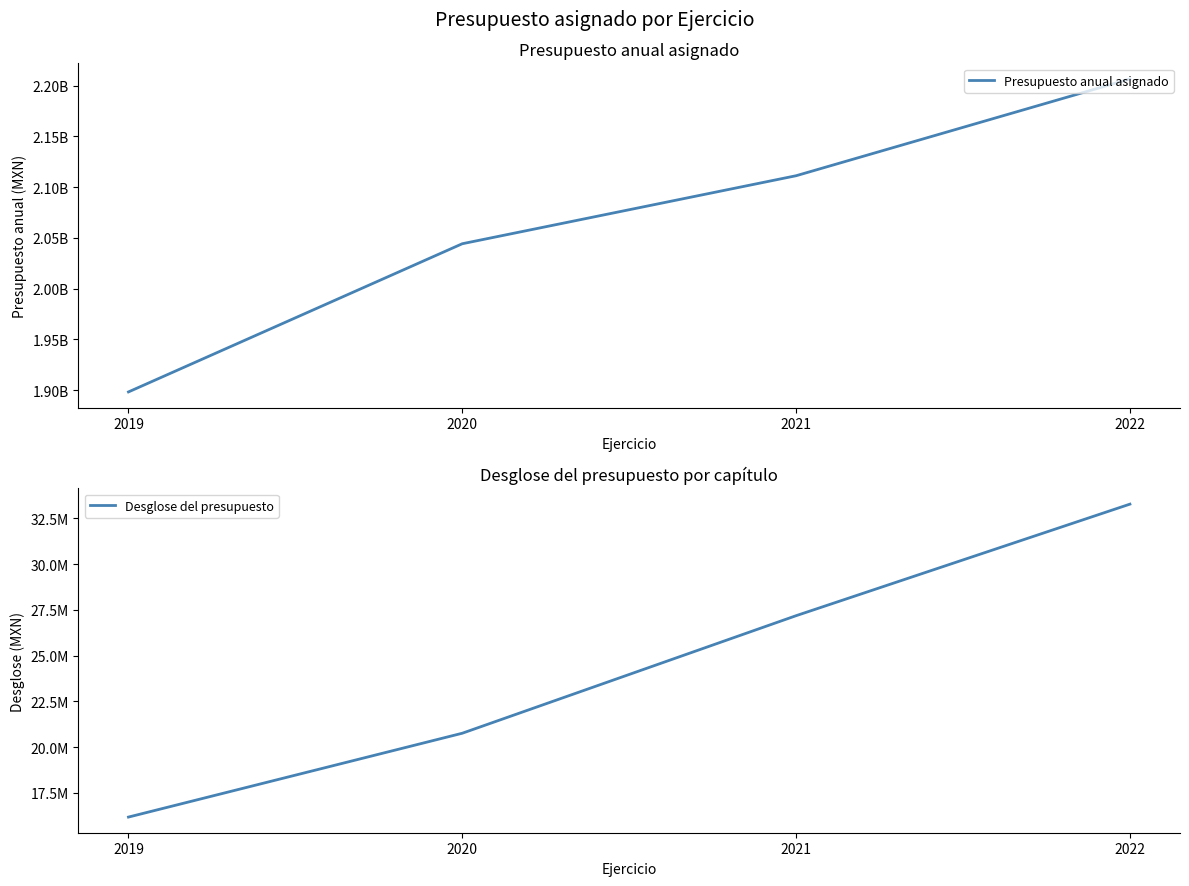

The value of Presupuesto anual asignado at 2019 is 1898162230. True or false?

True